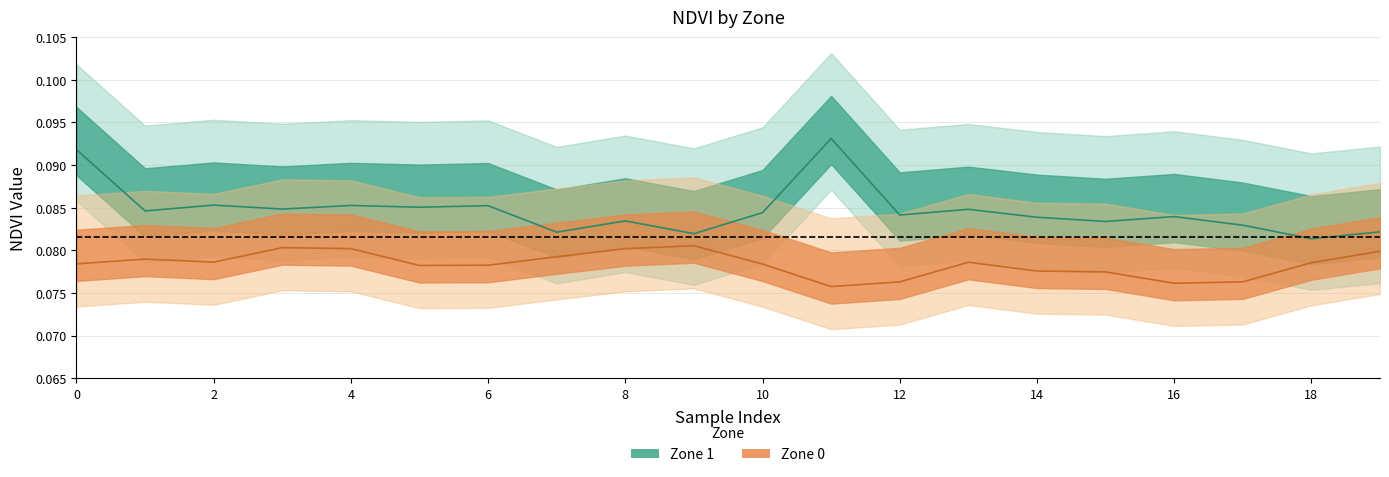

Reading left to right, extract all data points from this chart.

zone_0_ndvi: 0.1	0.1	0.1	0.1	0.1	0.1	0.1	0.1	0.1	0.1	0.1	0.1	0.1	0.1	0.1	0.1	0.1	0.1	0.1	0.1
zone_1_ndvi: 0.1	0.1	0.1	0.1	0.1	0.1	0.1	0.1	0.1	0.1	0.1	0.1	0.1	0.1	0.1	0.1	0.1	0.1	0.1	0.1